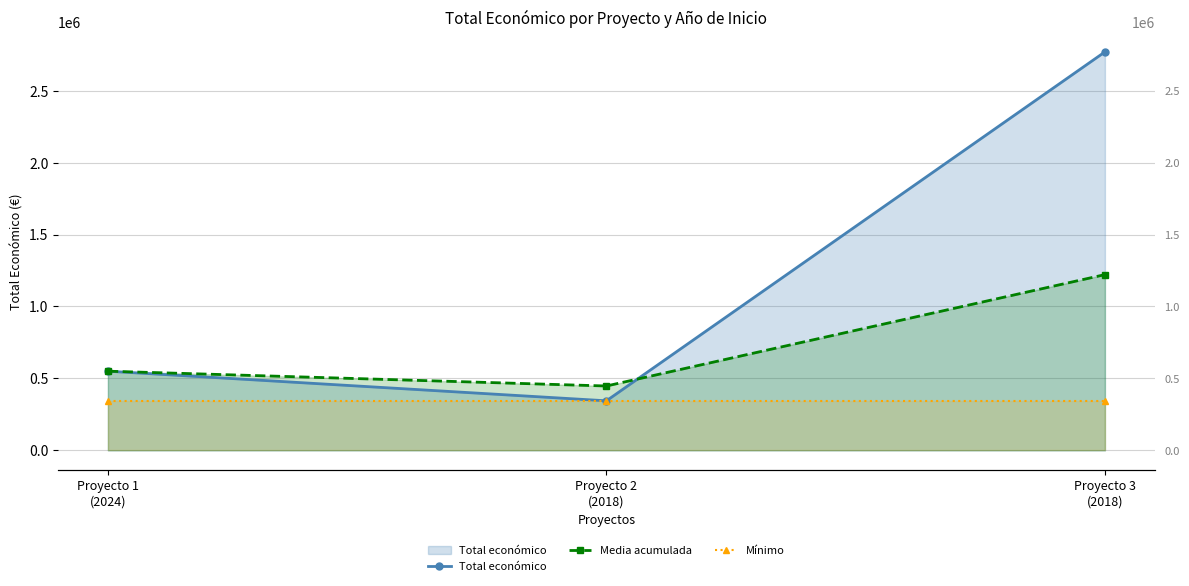

Is the value of Total económico at Proyecto 3
(2018) greater than the value of Media acumulada at Proyecto 1
(2024)?

Yes